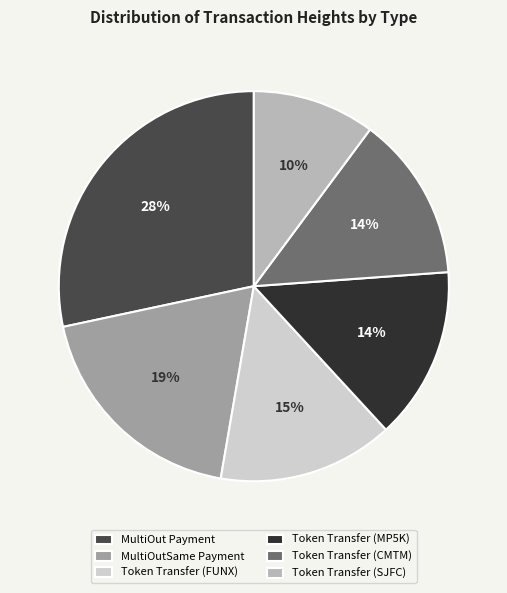

To the nearest percent, what portion does Token Transfer (MP5K) represent?

14%